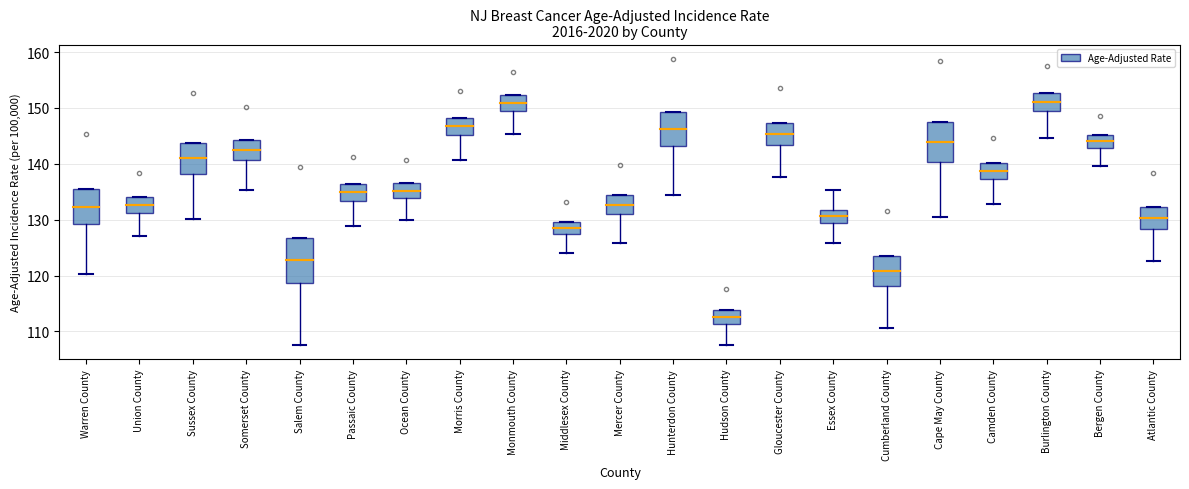

Reading left to right, transcribe this box plot: for each box, give where its median line is, the range the box spans, and where its two whiskers end, as read against the y-axis. The values are not printed on the chart, so give them approximately, as read against the axis.

Warren County: median 132, box 129 to 135, whiskers 120 to 135
Union County: median 133, box 131 to 134, whiskers 127 to 134
Sussex County: median 141, box 138 to 144, whiskers 130 to 144
Somerset County: median 143, box 141 to 144, whiskers 135 to 144
Salem County: median 123, box 119 to 127, whiskers 108 to 127
Passaic County: median 135, box 133 to 136, whiskers 129 to 136
Ocean County: median 135, box 134 to 137, whiskers 130 to 137
Morris County: median 147, box 145 to 148, whiskers 141 to 148
Monmouth County: median 151, box 150 to 152, whiskers 145 to 152
Middlesex County: median 129, box 127 to 130, whiskers 124 to 130
Mercer County: median 133, box 131 to 134, whiskers 126 to 134
Hunterdon County: median 146, box 143 to 149, whiskers 134 to 149
Hudson County: median 113, box 111 to 114, whiskers 108 to 114
Gloucester County: median 145, box 143 to 147, whiskers 138 to 147
Essex County: median 131, box 129 to 132, whiskers 126 to 135
Cumberland County: median 121, box 118 to 123, whiskers 111 to 123
Cape May County: median 144, box 140 to 147, whiskers 130 to 147
Camden County: median 139, box 137 to 140, whiskers 133 to 140
Burlington County: median 151, box 149 to 153, whiskers 145 to 153
Bergen County: median 144, box 143 to 145, whiskers 140 to 145
Atlantic County: median 130, box 128 to 132, whiskers 123 to 132